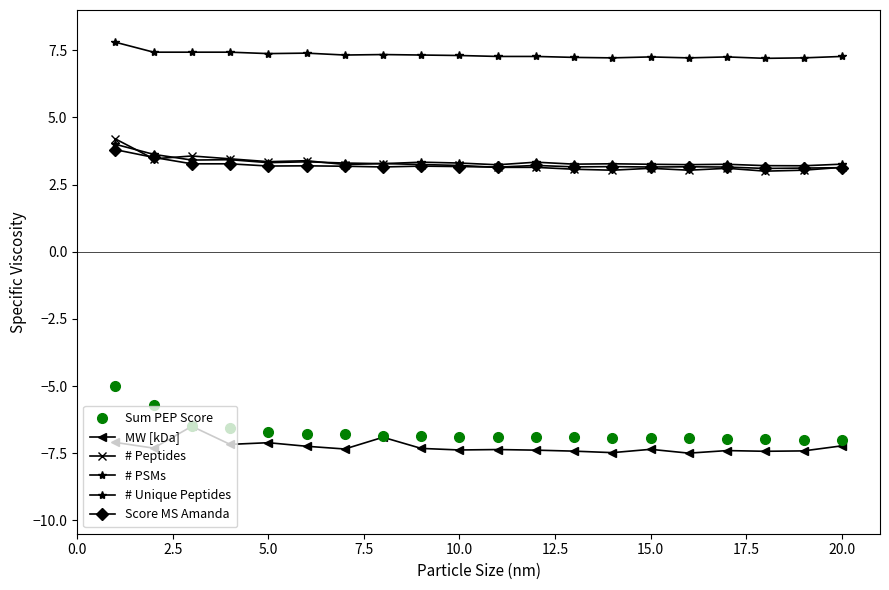

How many lines are shown in the chart?

6